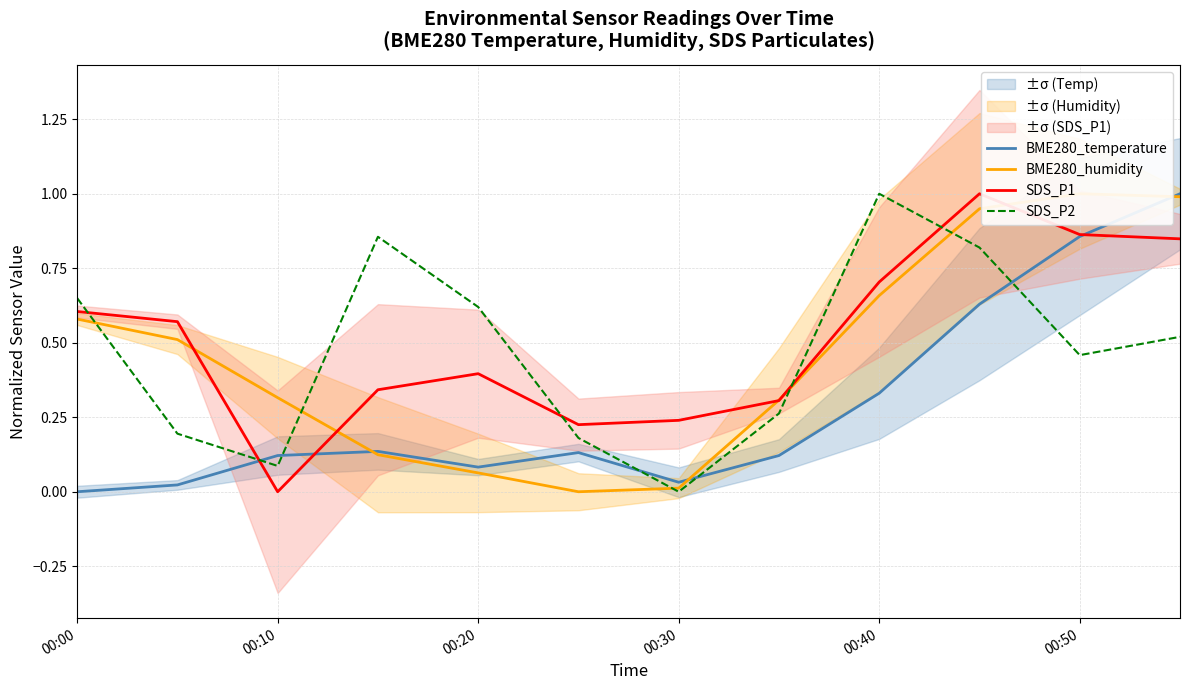

Reading left to right, transcribe all the data shown in this chart.

BME280_temperature: 0.0	0.0	0.1	0.1	0.1	0.1	0.0	0.1	0.3	0.6	0.9	1.0
BME280_humidity: 0.6	0.5	0.3	0.1	0.1	0.0	0.0	0.3	0.7	0.9	1.0	1.0
SDS_P1: 0.6	0.6	0.0	0.3	0.4	0.2	0.2	0.3	0.7	1.0	0.9	0.8
SDS_P2: 0.6	0.2	0.1	0.9	0.6	0.2	0.0	0.3	1.0	0.8	0.5	0.5